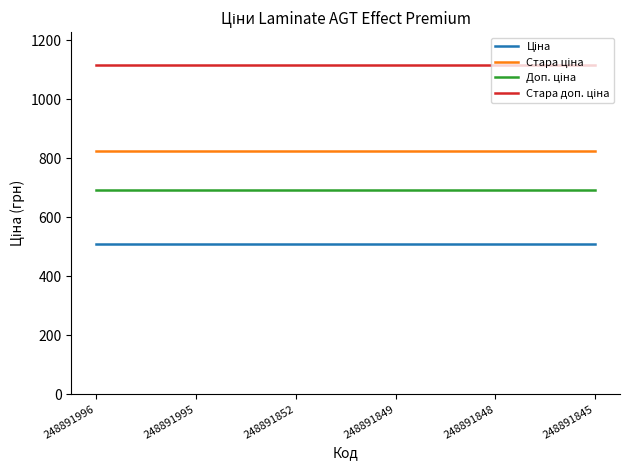

What is the minimum value shown in the chart?

510.6